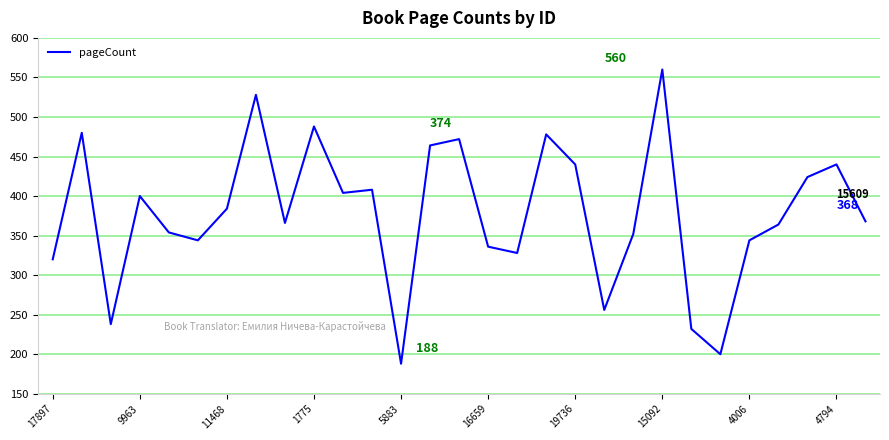

What is the greatest value displayed?

560